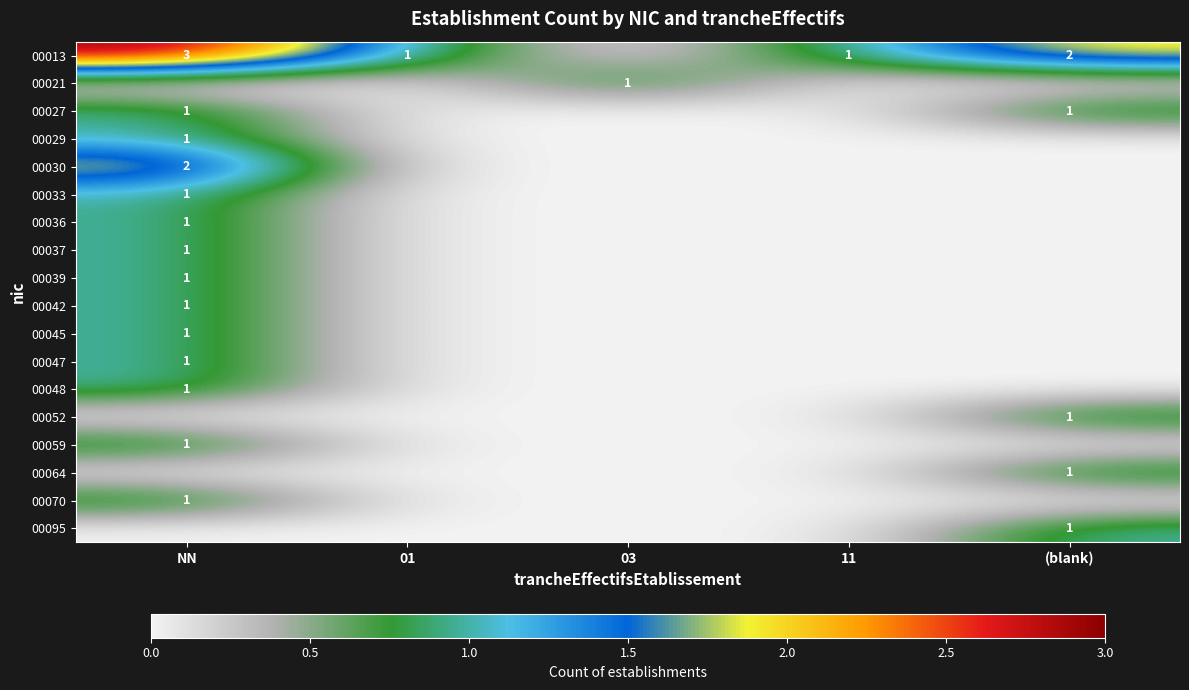

The 00021 series shows 0 at 03. True or false?

False